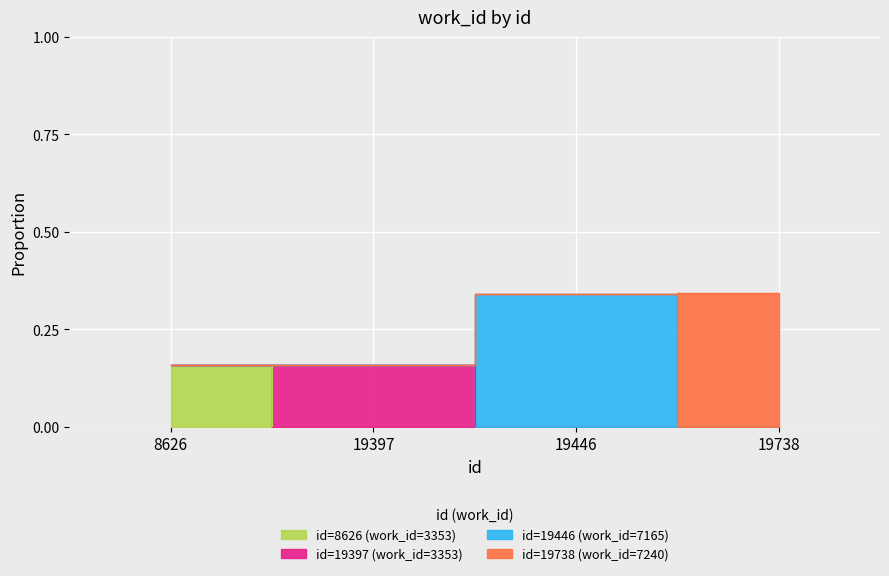

How many data points does each series have?

4